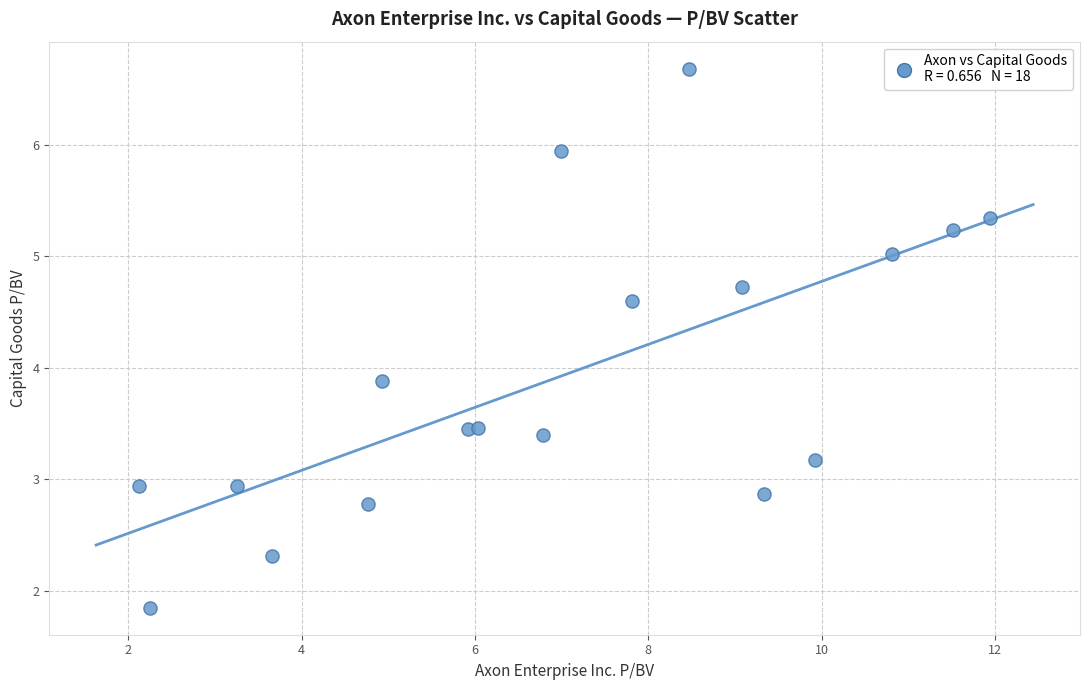

What Y value in the scatter plot is closest to 4?

3.9